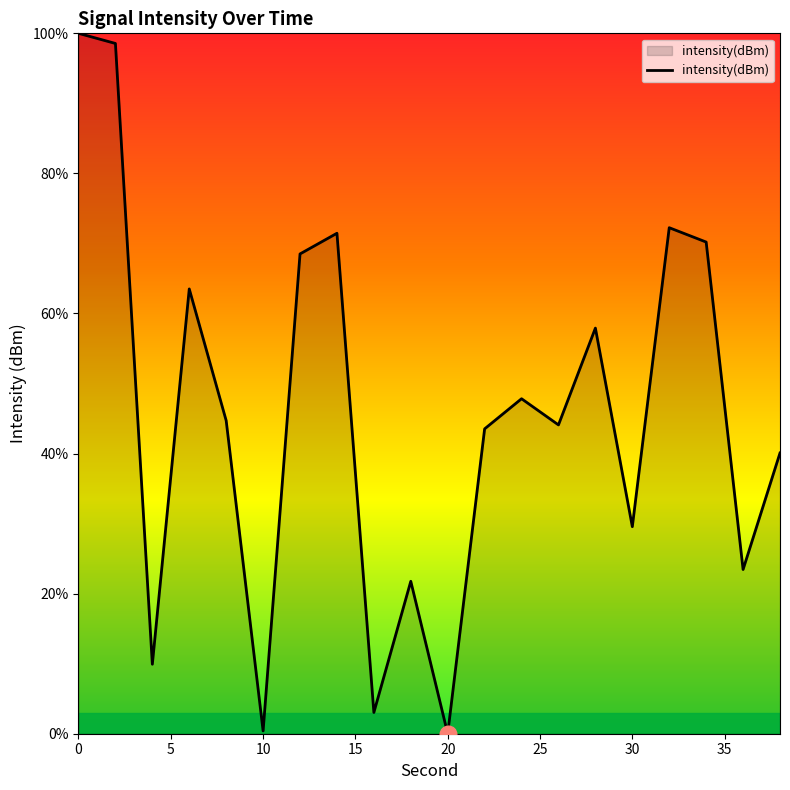

What is the greatest value displayed?

100.0